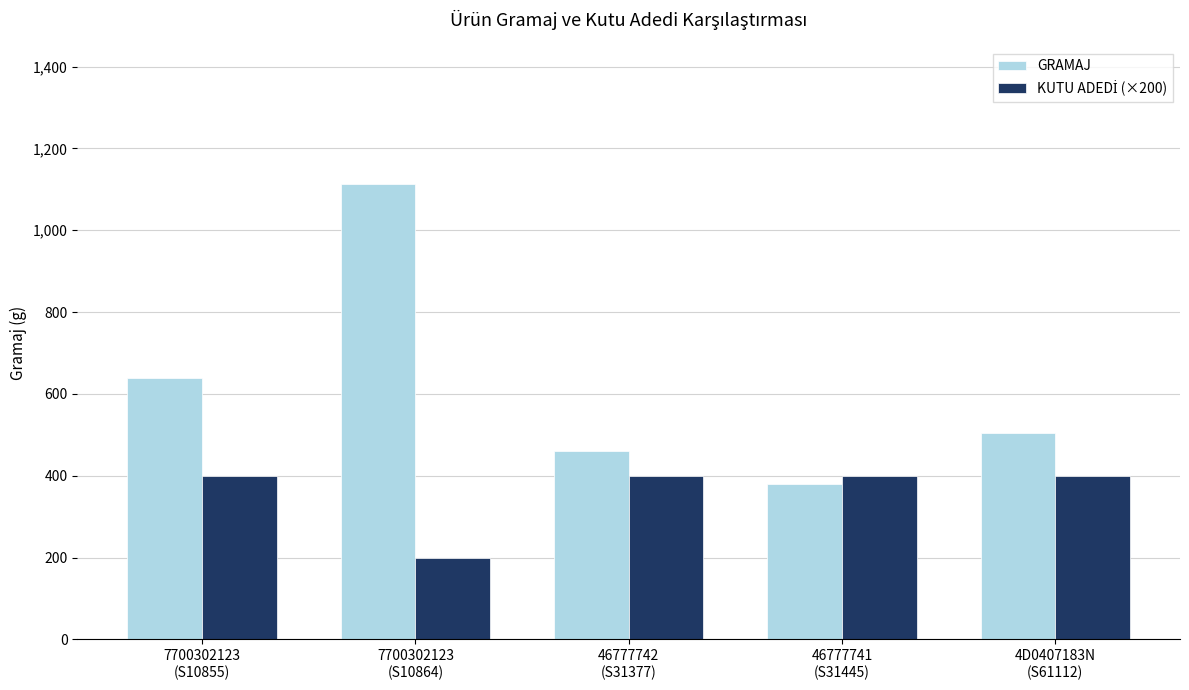

Which series has the largest total across all categories?

GRAMAJ